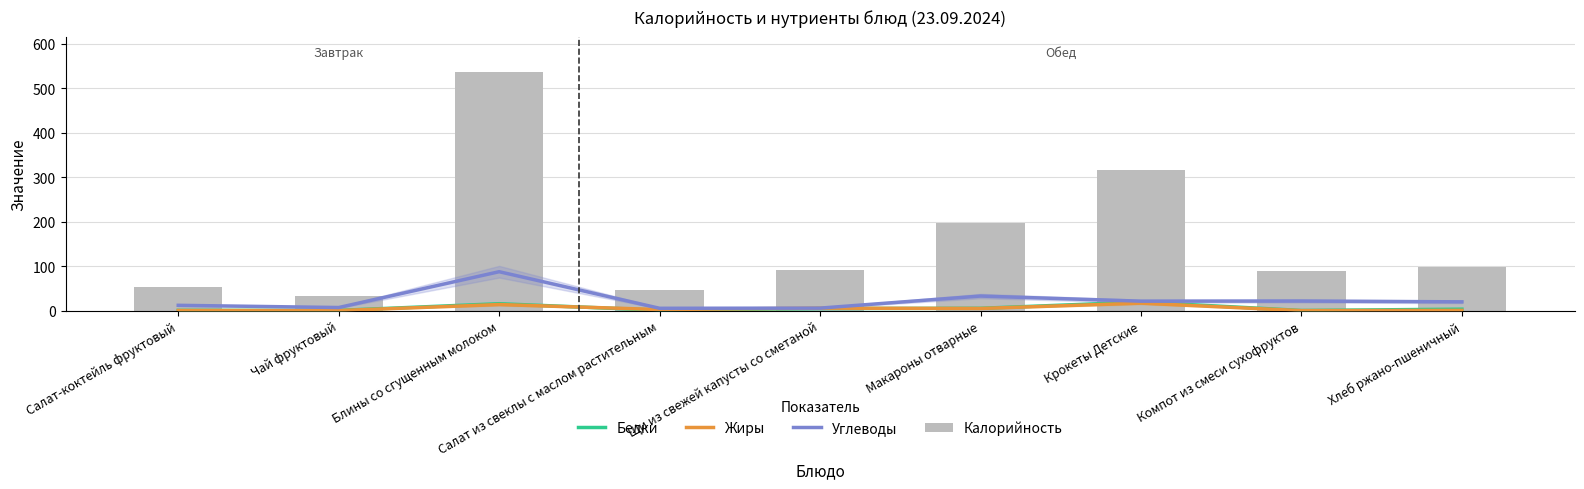

Reading left to right, transcribe all the data shown in this chart.

Белки: 0.7	0.6	15.6	0.9	4.7	5.3	19.3	0.4	3.3
Жиры: 0.3	0.2	13.7	2.5	5.6	4.9	16.9	0.0	0.6
Углеводы: 12.0	7.0	87.5	5.3	5.7	32.8	21.3	21.6	19.8
Калорийность: 53.4	32.4	535.5	46.8	92.2	196.8	315.1	88.1	97.8